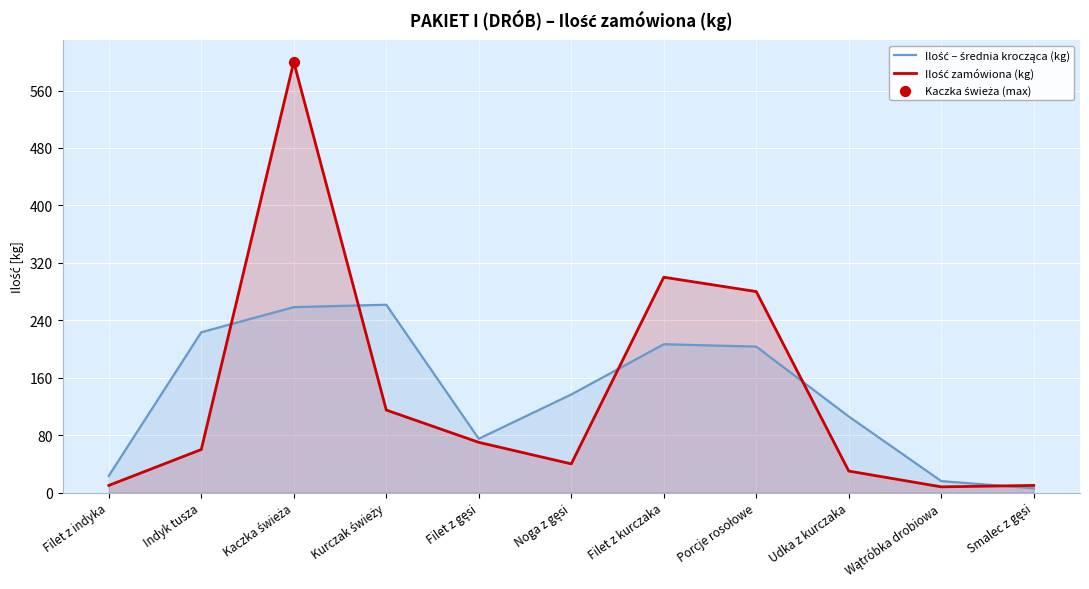

Which series has the largest total across all categories?

Ilość zamówiona (kg)